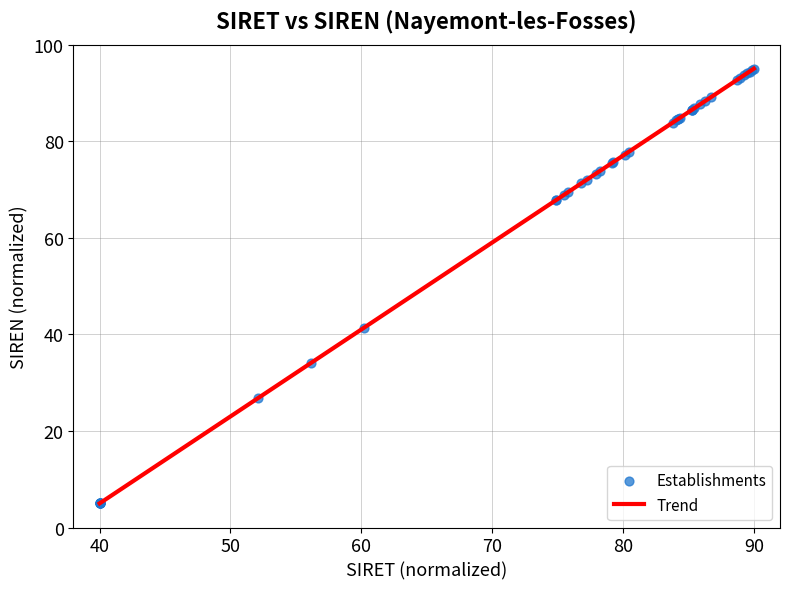

What Y value in the scatter plot is closest to 50?

41.4